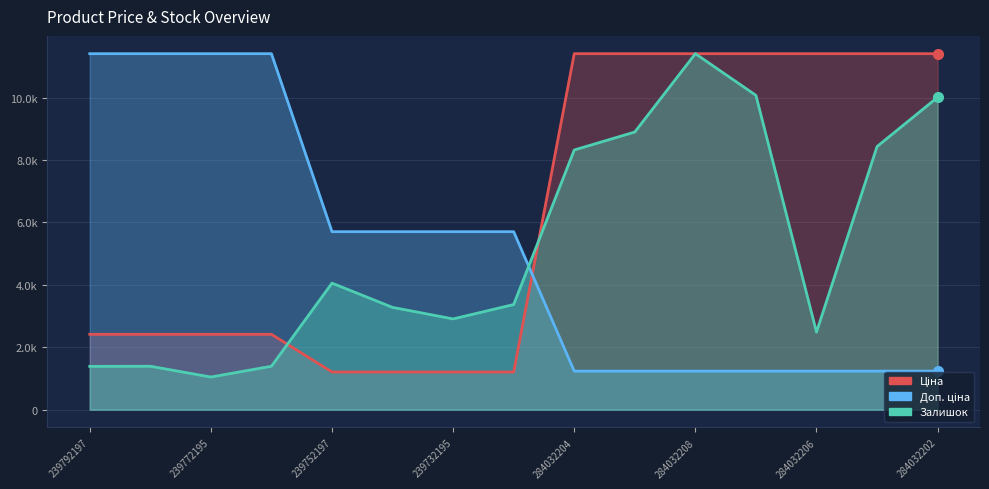

At which category is the sum across all series the highest?

284032208